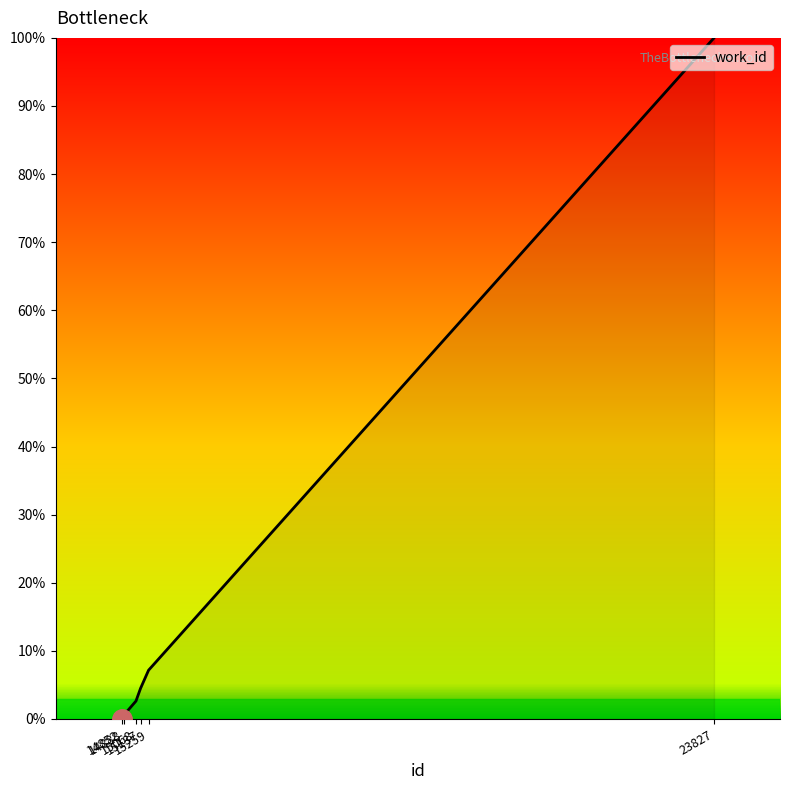

Which has a higher value, 15259 or 23827?

23827